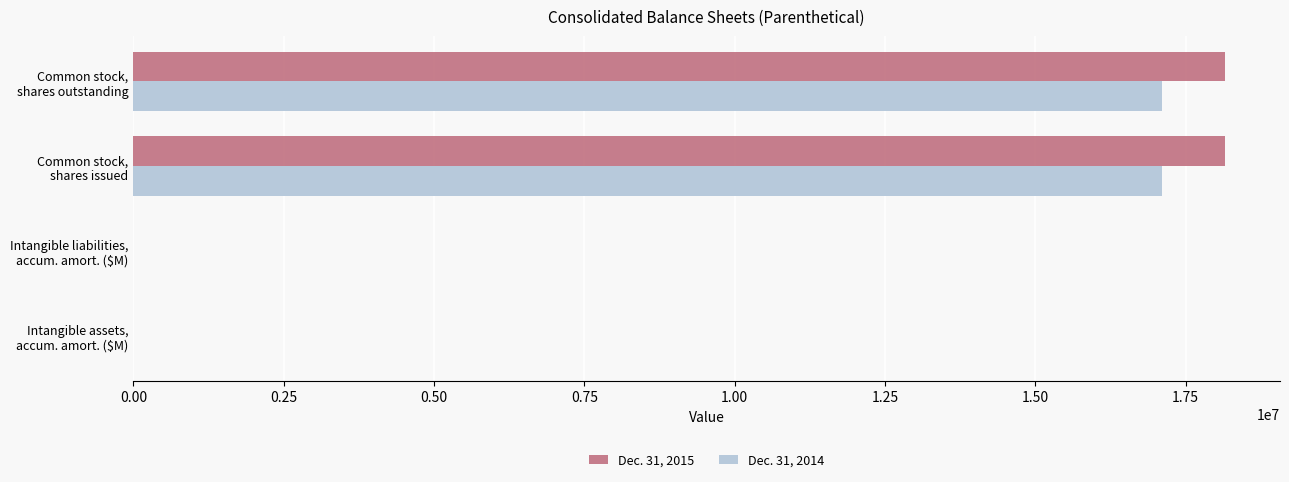

What is the sum of all Dec. 31, 2014 values?

34205582.8